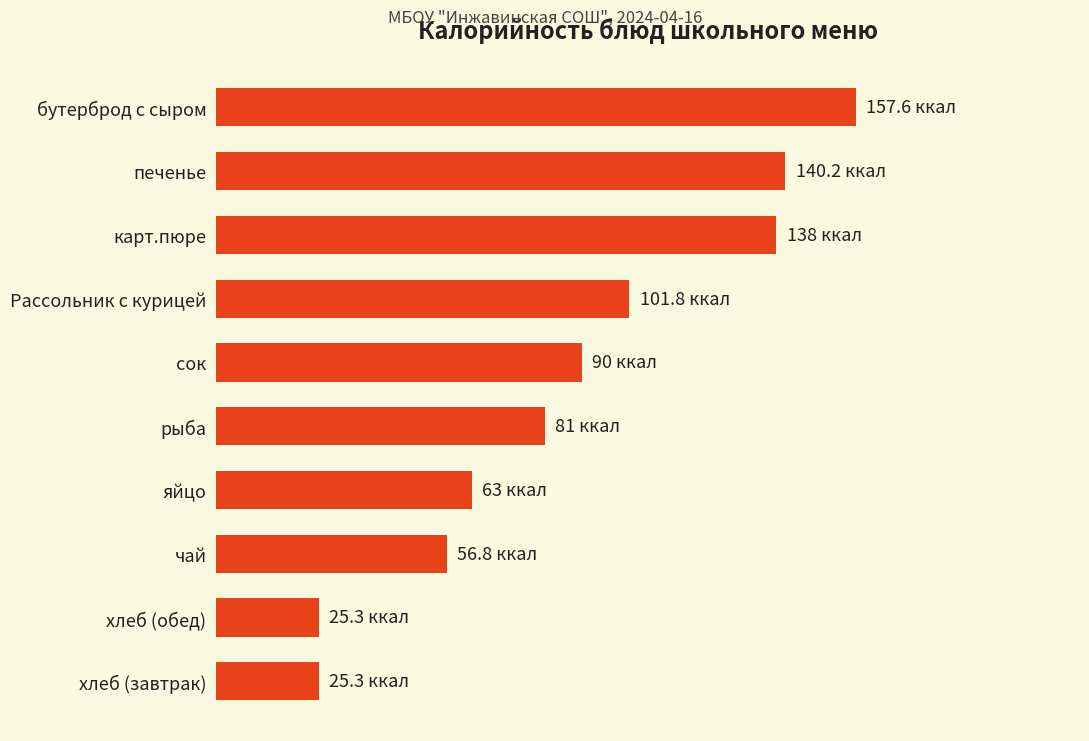

What is the sum of all values?

879.0